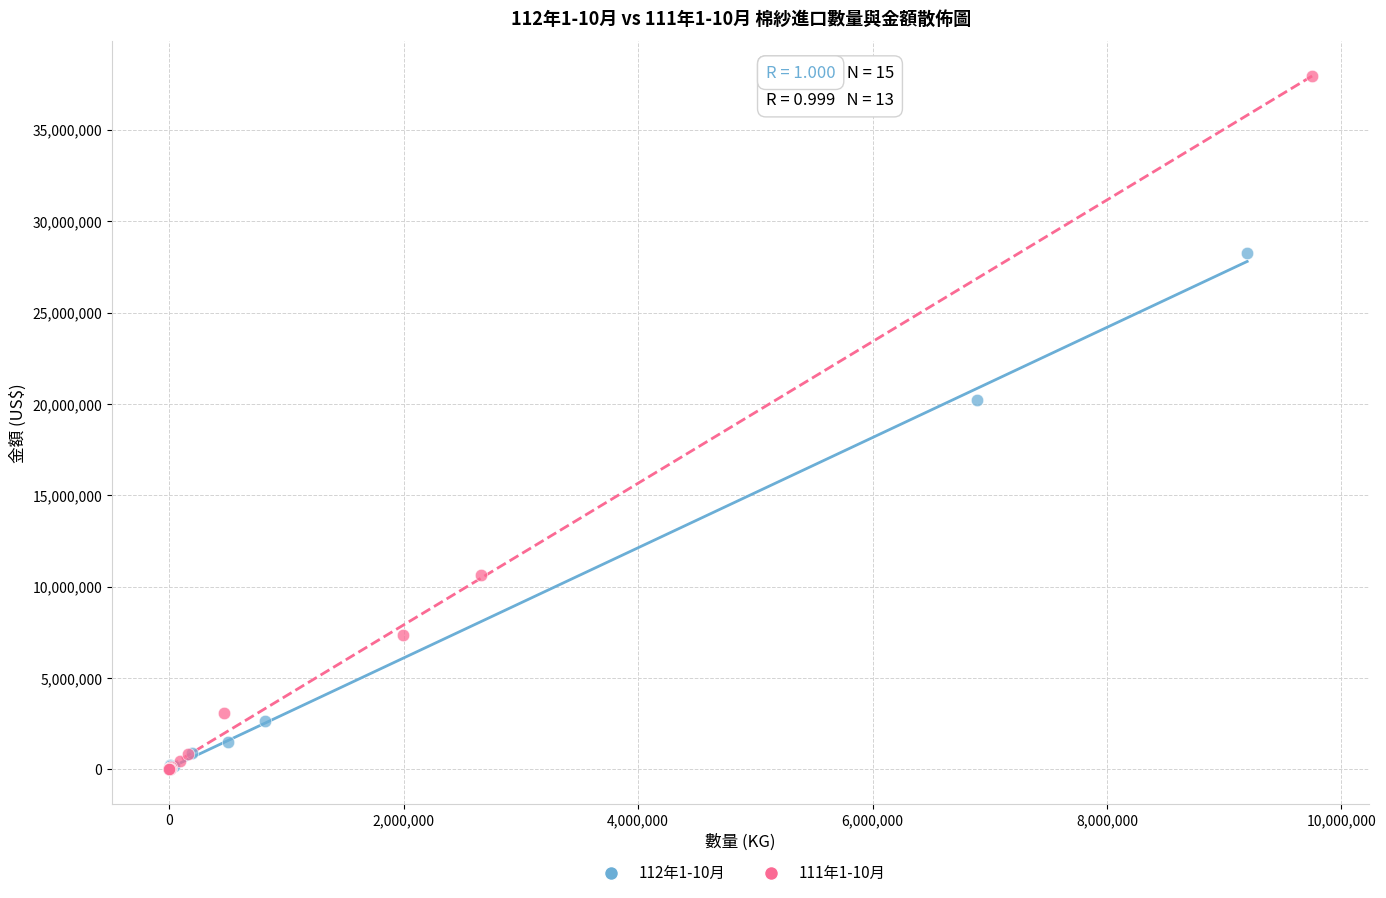

Which series has the widest spread of Y values?

111年1-10月